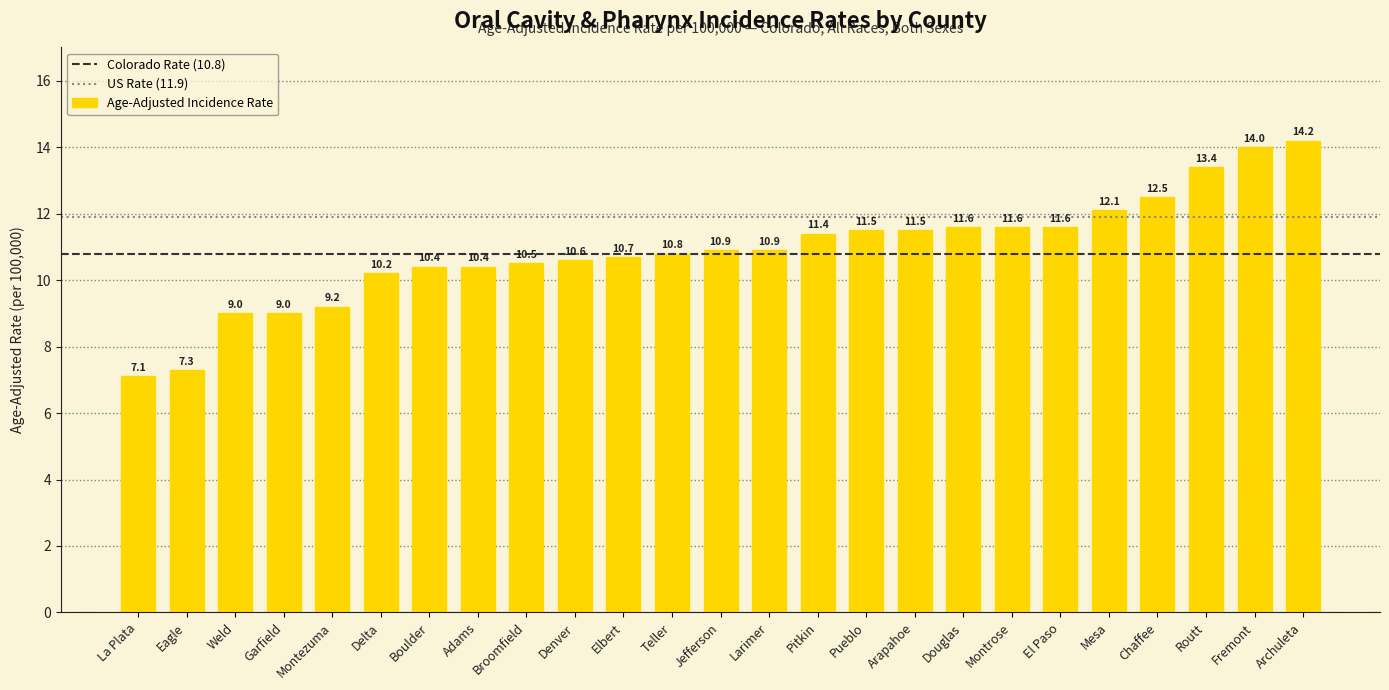

Count the number of data series in this chart.

1